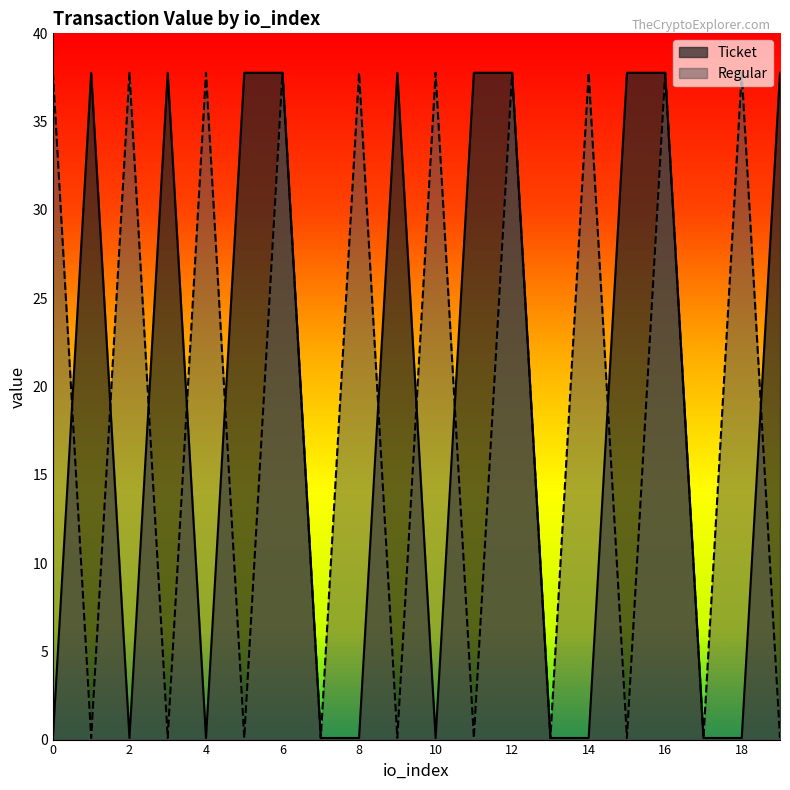

What is the difference between the maximum and second lowest values in the Regular series?

37.7